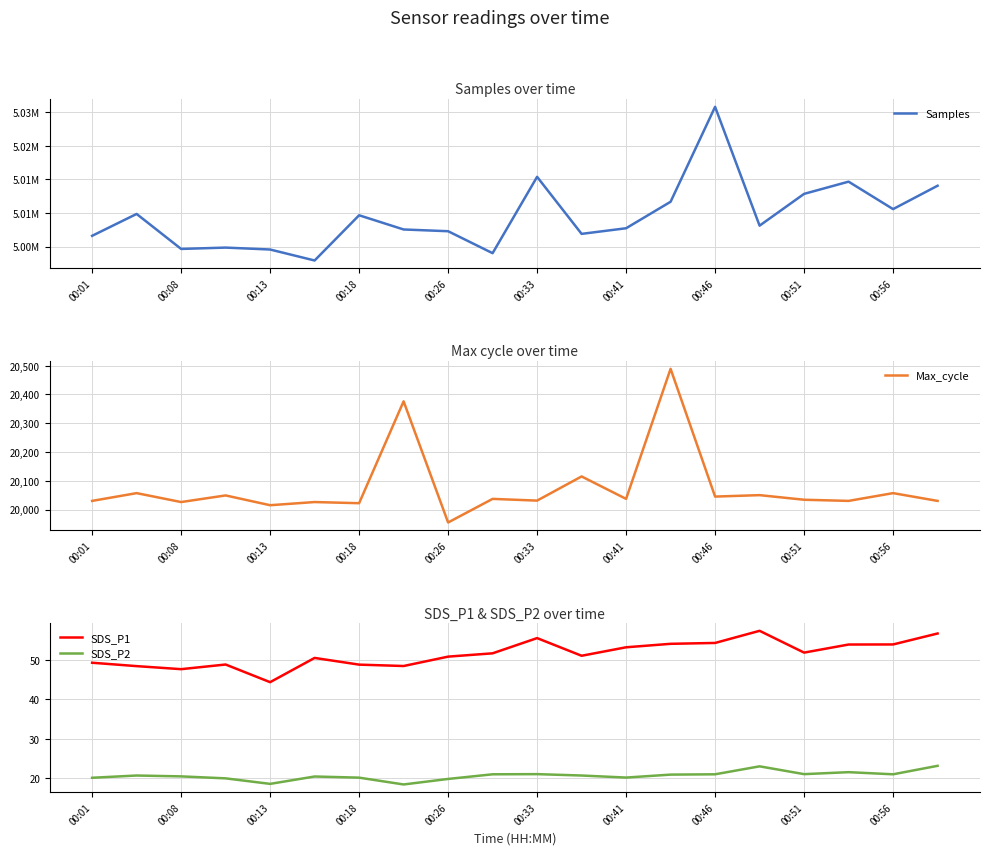

True or false: SDS_P2 has more than 2 points higher than both neighbors.

True